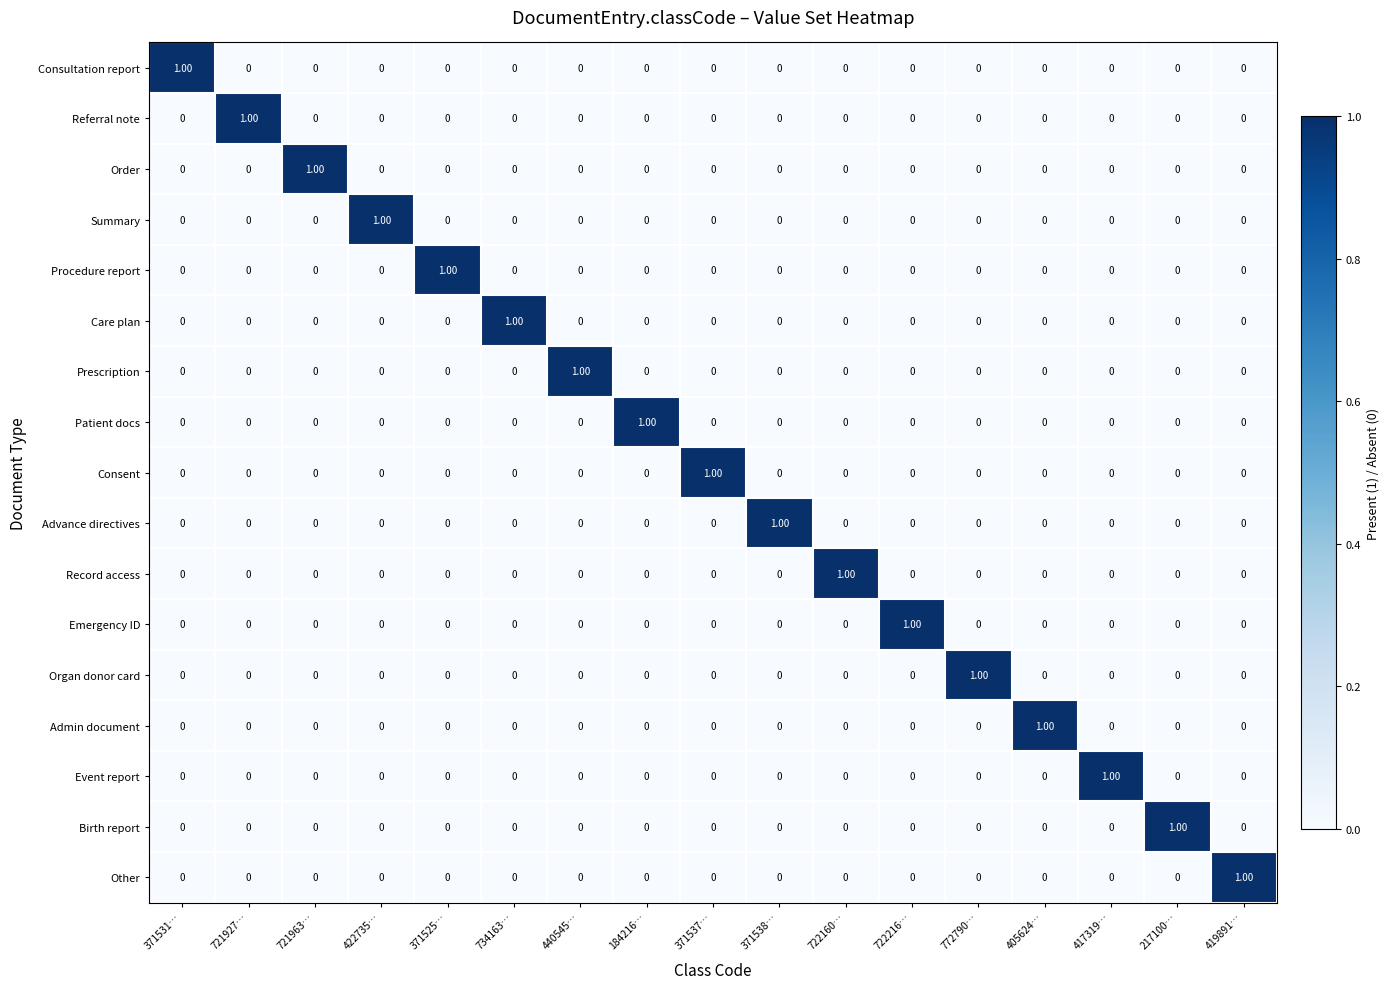

At how many categories does at least one series exceed 0?

17